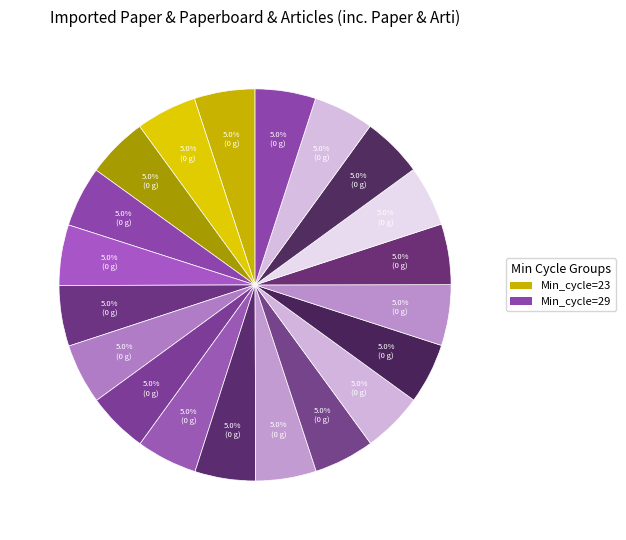

How many slices are in this pie chart?

20